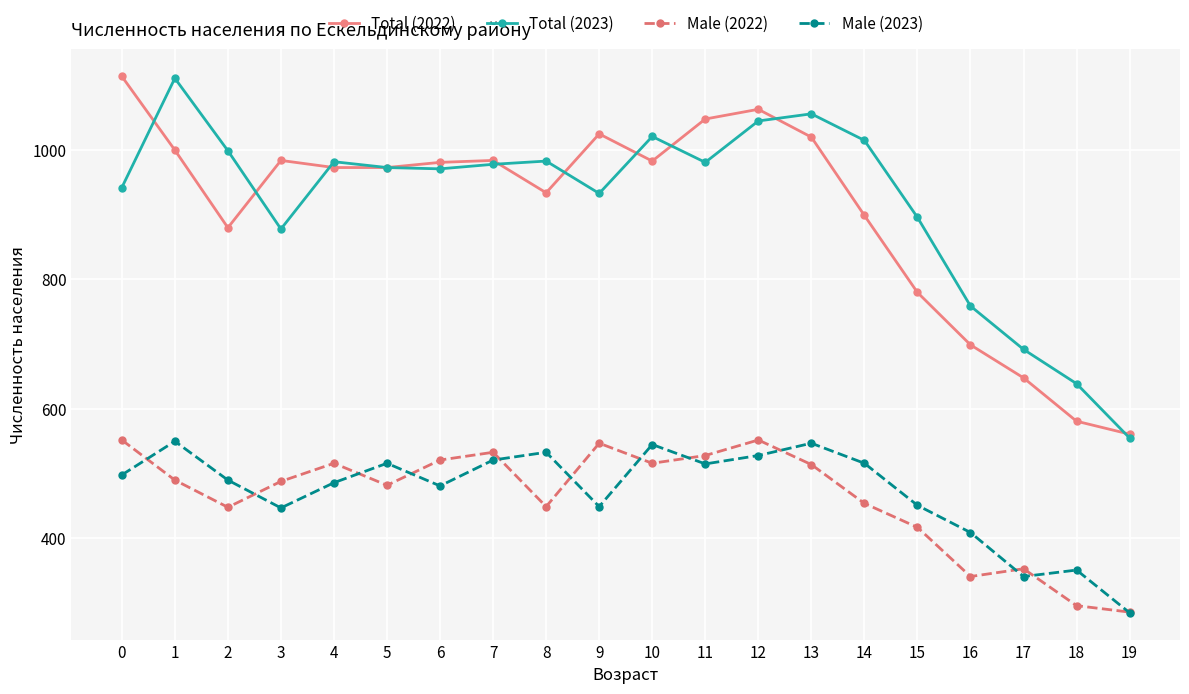

Is this an area chart (filled region under the line)?

No